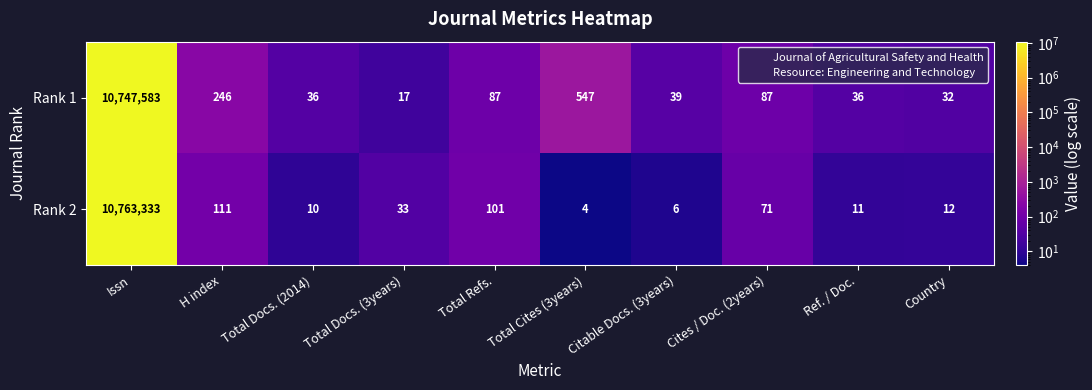

What is the spread (max minus min) of values at Issn?

15750